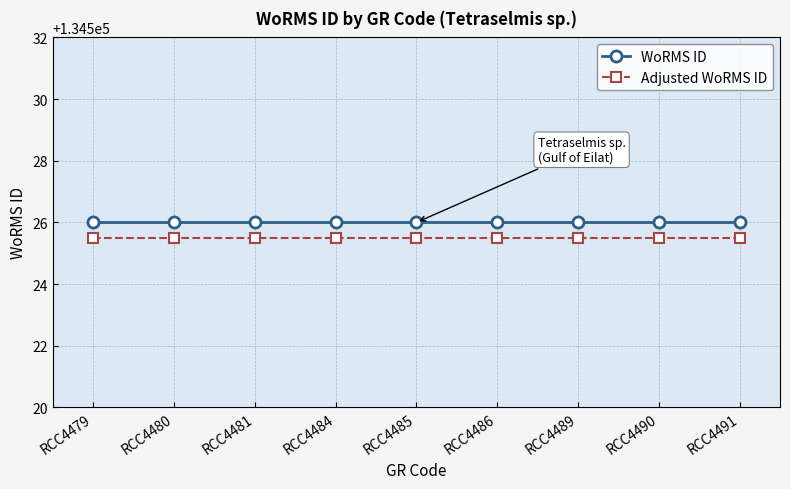

What is the difference between the highest and lowest values at RCC4480?

0.5